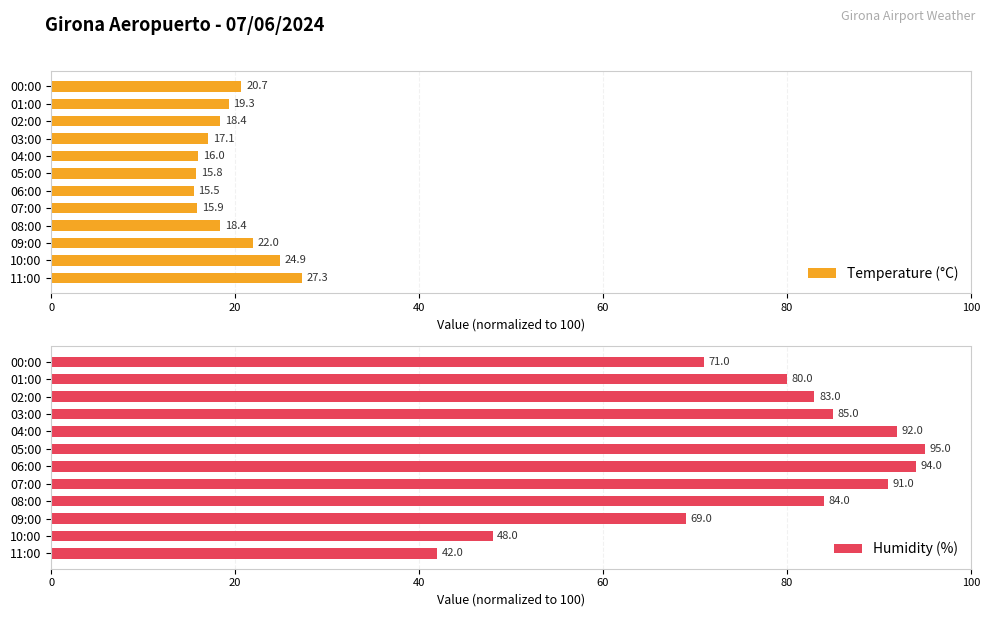

At which label is Temperature (°C) closest to 21?

00:00